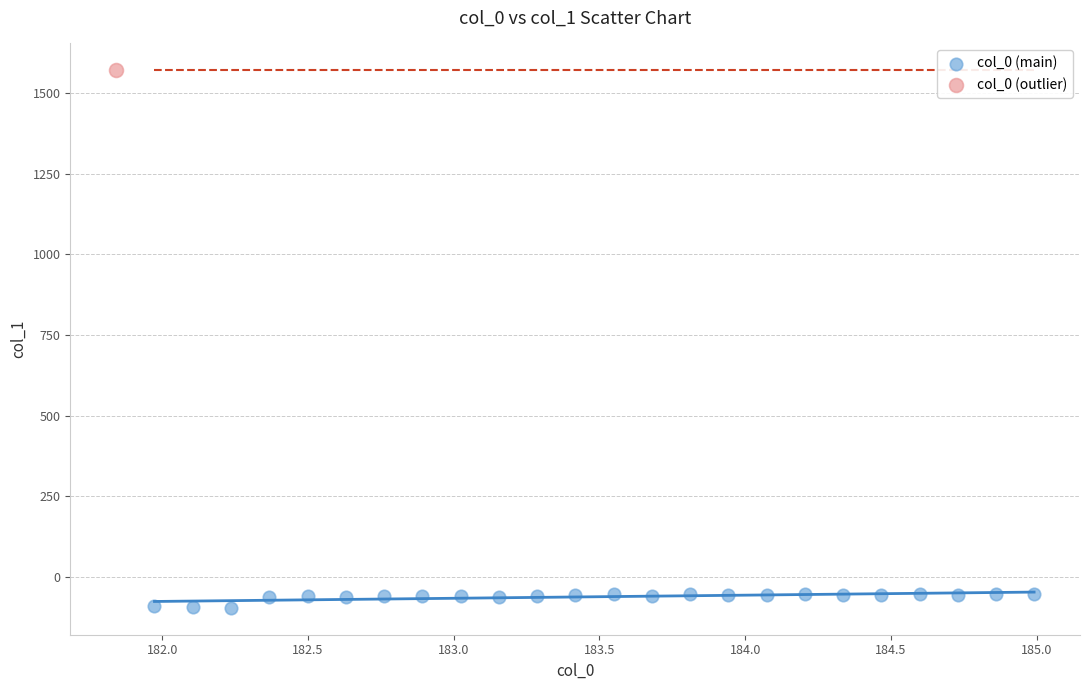

What are all the series names shown in the legend?

col_0 (main), col_0 (outlier)